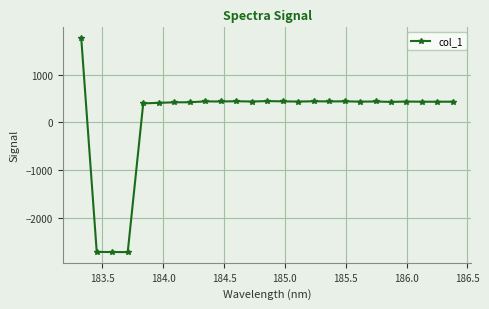

What is the minimum value shown in the chart?

-2719.2